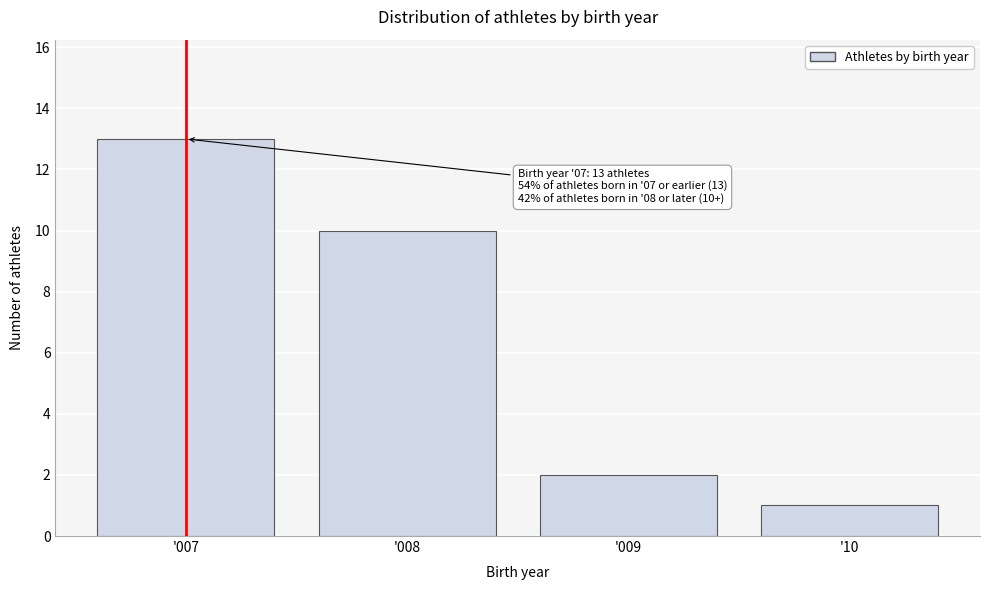

Reading left to right, extract all data points from this chart.

'007=13	'008=10	'009=2	'10=1